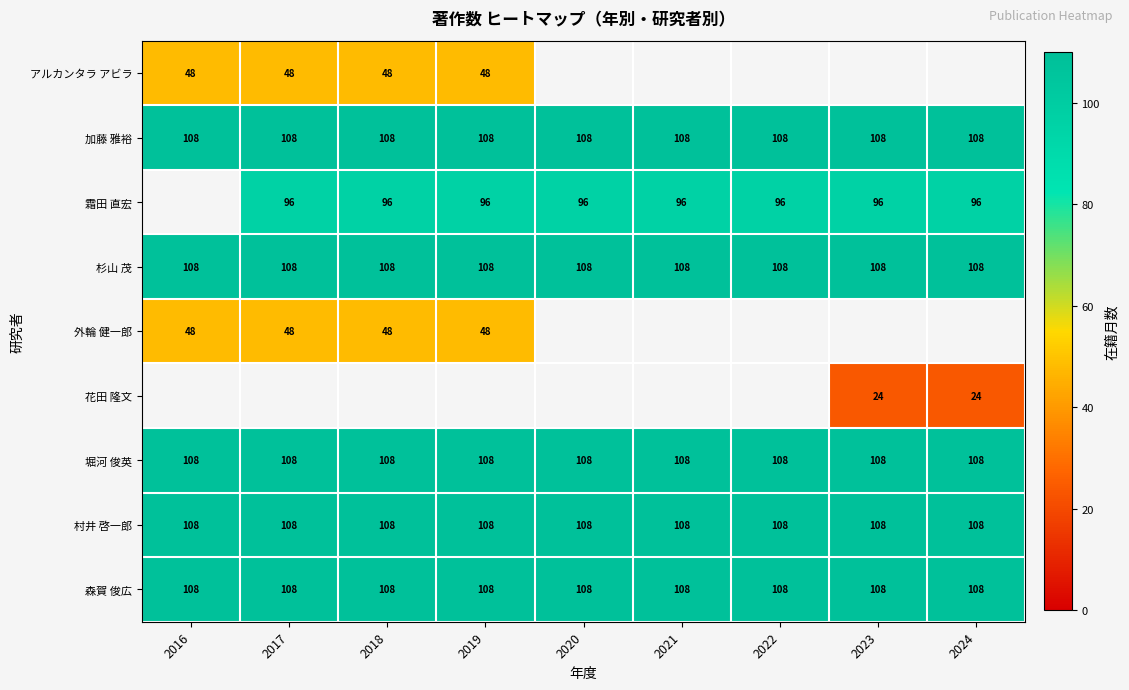

Is the value of 霜田 直宏 at 2018 greater than the value of 森賀 俊広 at 2023?

No